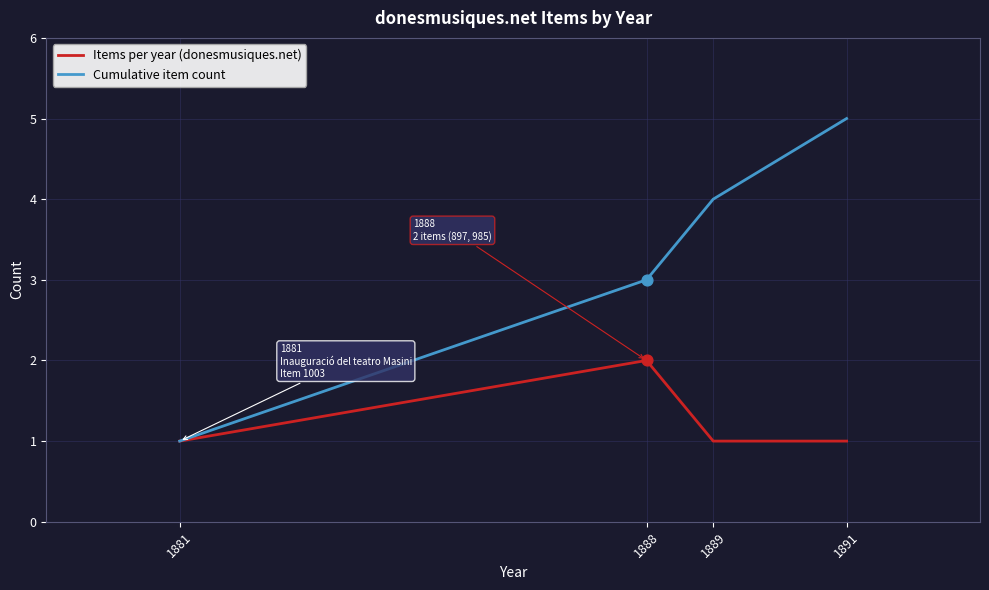

Which series has the largest total across all categories?

Cumulative item count